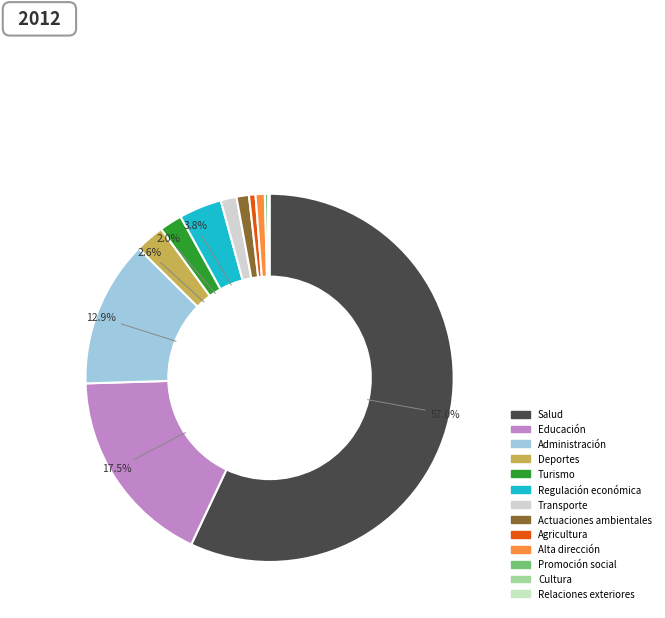

Which category has the biggest portion of the pie?

Salud